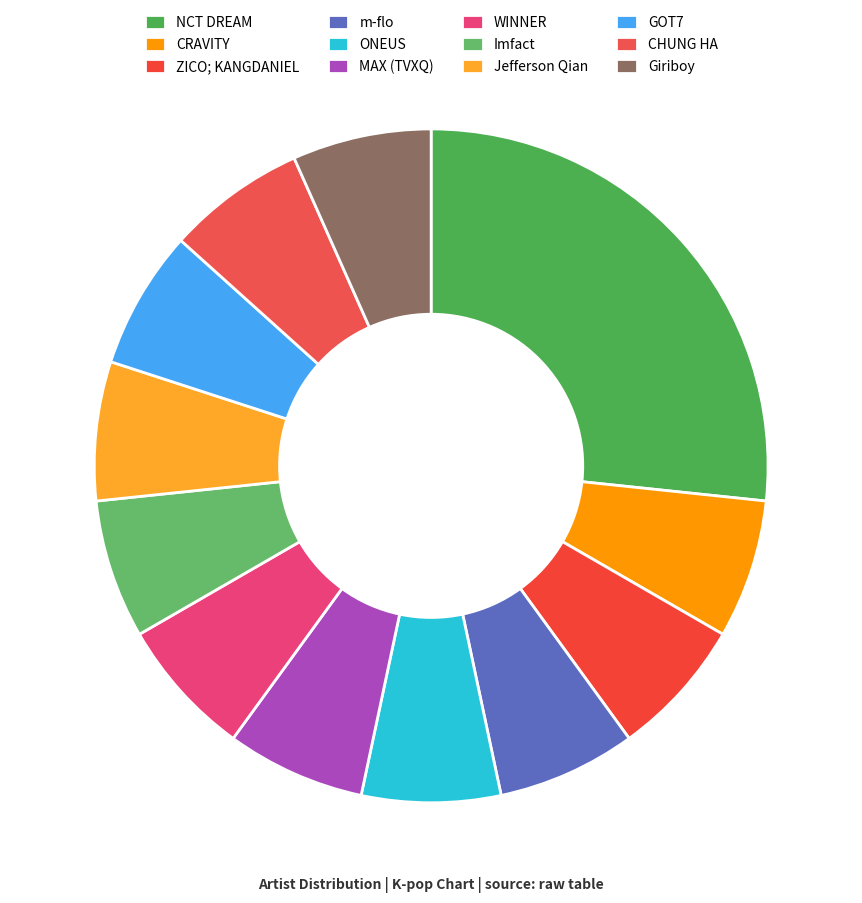

Is there any slice that represents more than half of the pie?

No